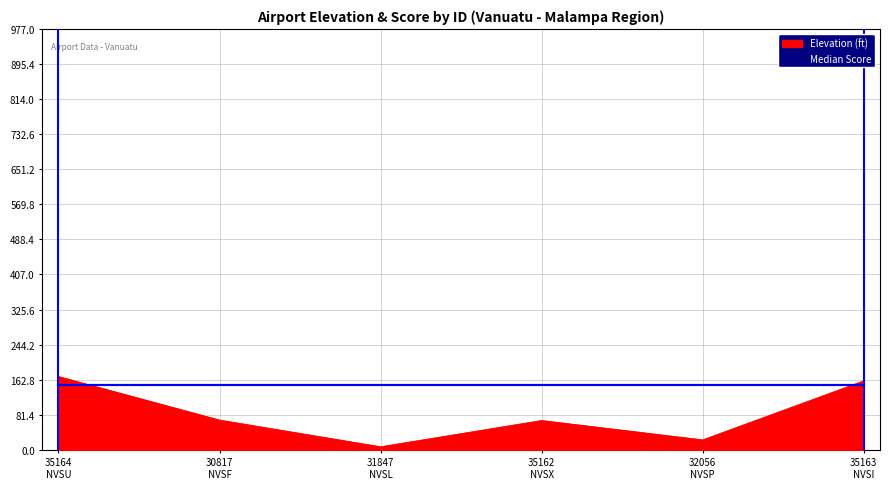

What position from the left is 35163
NVSI?

6